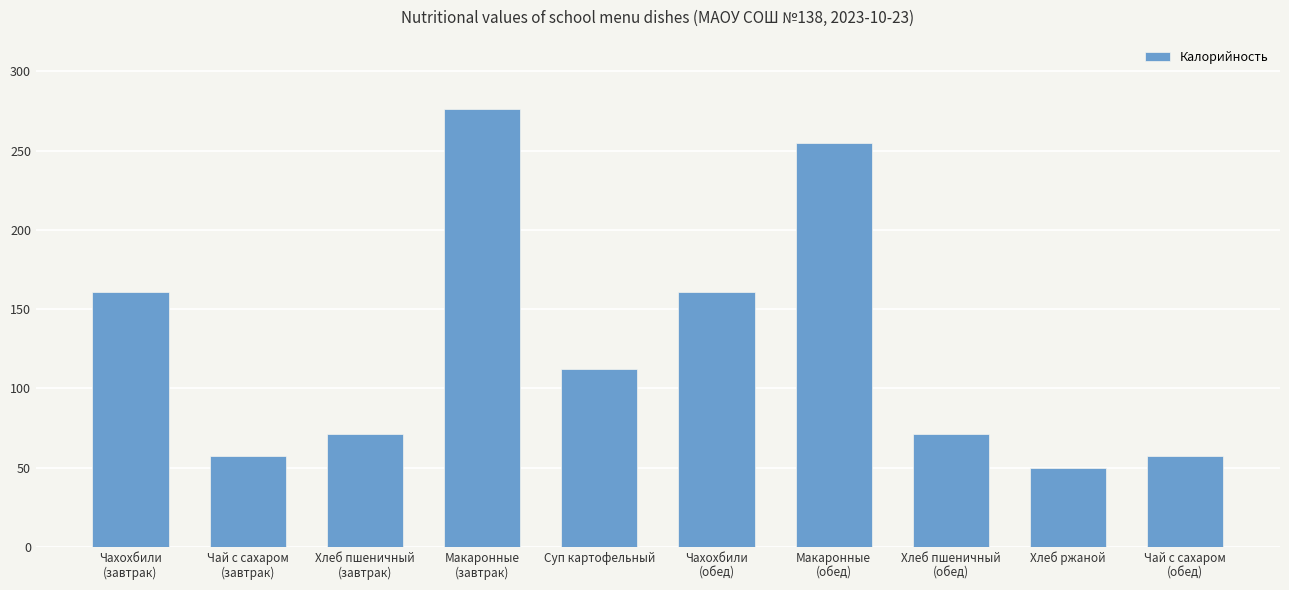

What is the difference between the maximum and second lowest values?

219